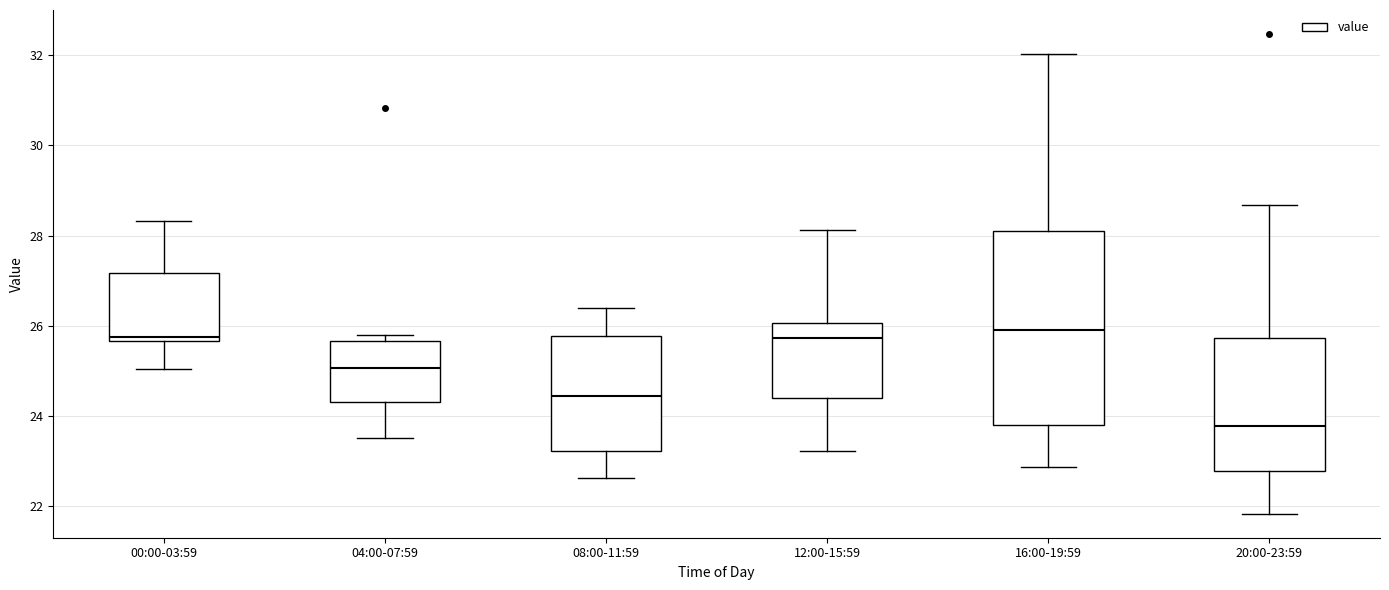

Where does the lower whisker of the box for 20:00-23:59 end on the y-axis? The values are not printed on the chart, so give them approximately, as read against the axis.

21.8